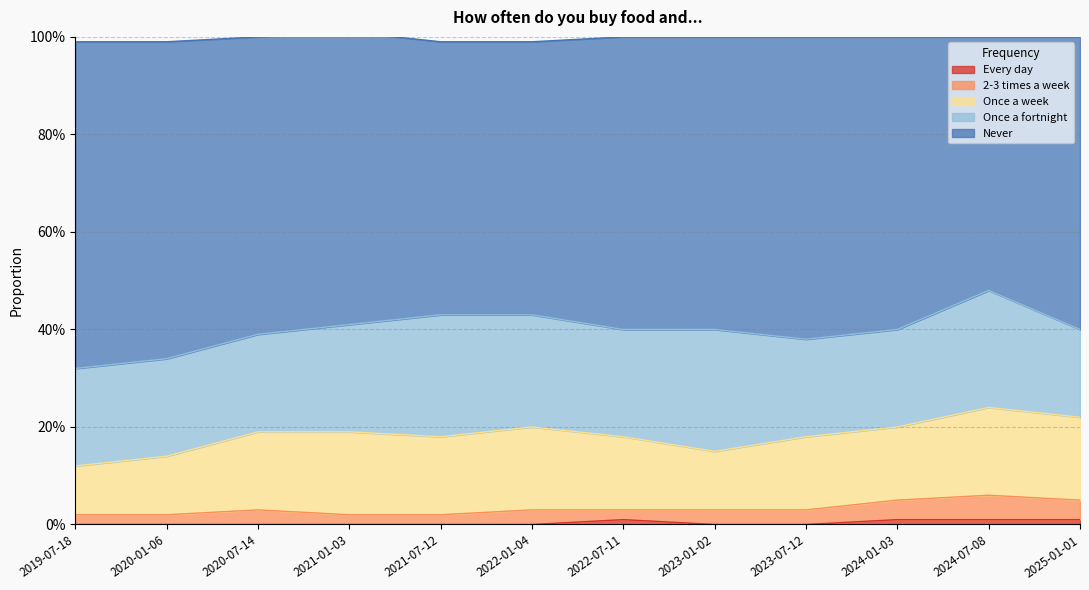

Reading right to left, list all the values displayed in this chart.

Every day: 2025-01-01=0.0	2024-07-08=0.0	2024-01-03=0.0	2023-07-12=0.0	2023-01-02=0.0	2022-07-11=0.0	2022-01-04=0.0	2021-07-12=0.0	2021-01-03=0.0	2020-07-14=0.0	2020-01-06=0.0	2019-07-18=0.0
2-3 times a week: 2025-01-01=0.0	2024-07-08=0.1	2024-01-03=0.0	2023-07-12=0.0	2023-01-02=0.0	2022-07-11=0.0	2022-01-04=0.0	2021-07-12=0.0	2021-01-03=0.0	2020-07-14=0.0	2020-01-06=0.0	2019-07-18=0.0
Once a week: 2025-01-01=0.2	2024-07-08=0.2	2024-01-03=0.1	2023-07-12=0.1	2023-01-02=0.1	2022-07-11=0.1	2022-01-04=0.2	2021-07-12=0.2	2021-01-03=0.2	2020-07-14=0.2	2020-01-06=0.1	2019-07-18=0.1
Once a fortnight: 2025-01-01=0.2	2024-07-08=0.2	2024-01-03=0.2	2023-07-12=0.2	2023-01-02=0.2	2022-07-11=0.2	2022-01-04=0.2	2021-07-12=0.2	2021-01-03=0.2	2020-07-14=0.2	2020-01-06=0.2	2019-07-18=0.2
Never: 2025-01-01=0.6	2024-07-08=0.5	2024-01-03=0.6	2023-07-12=0.6	2023-01-02=0.6	2022-07-11=0.6	2022-01-04=0.6	2021-07-12=0.6	2021-01-03=0.6	2020-07-14=0.6	2020-01-06=0.7	2019-07-18=0.7